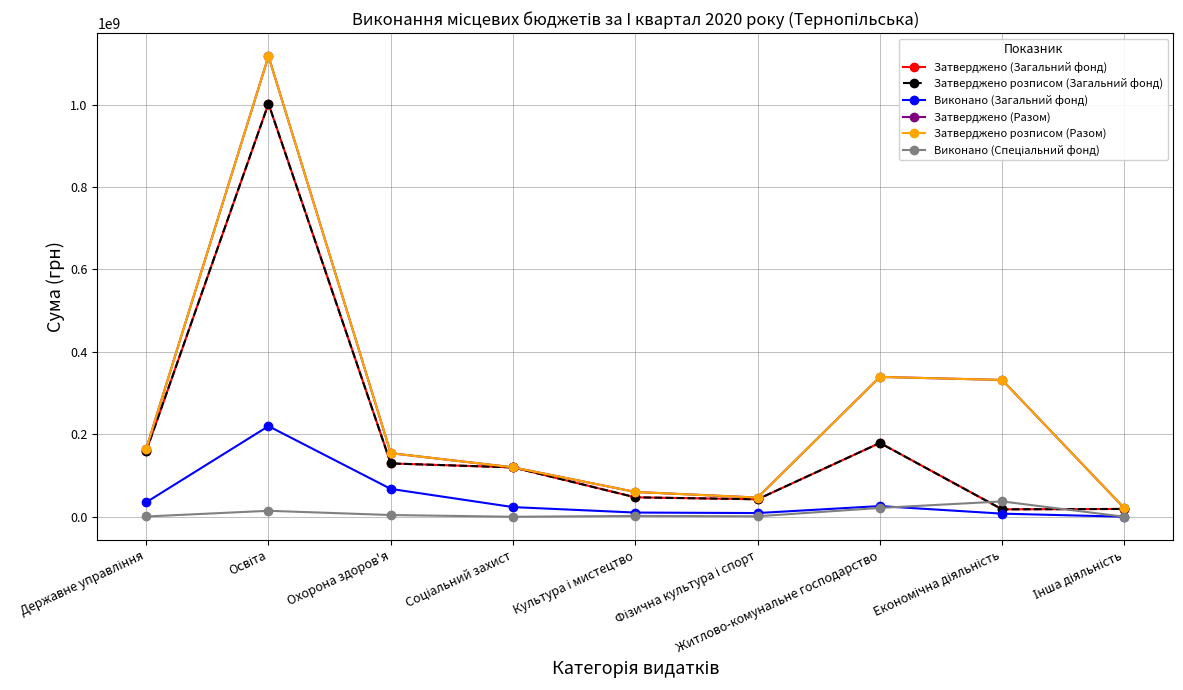

How many lines are shown in the chart?

6